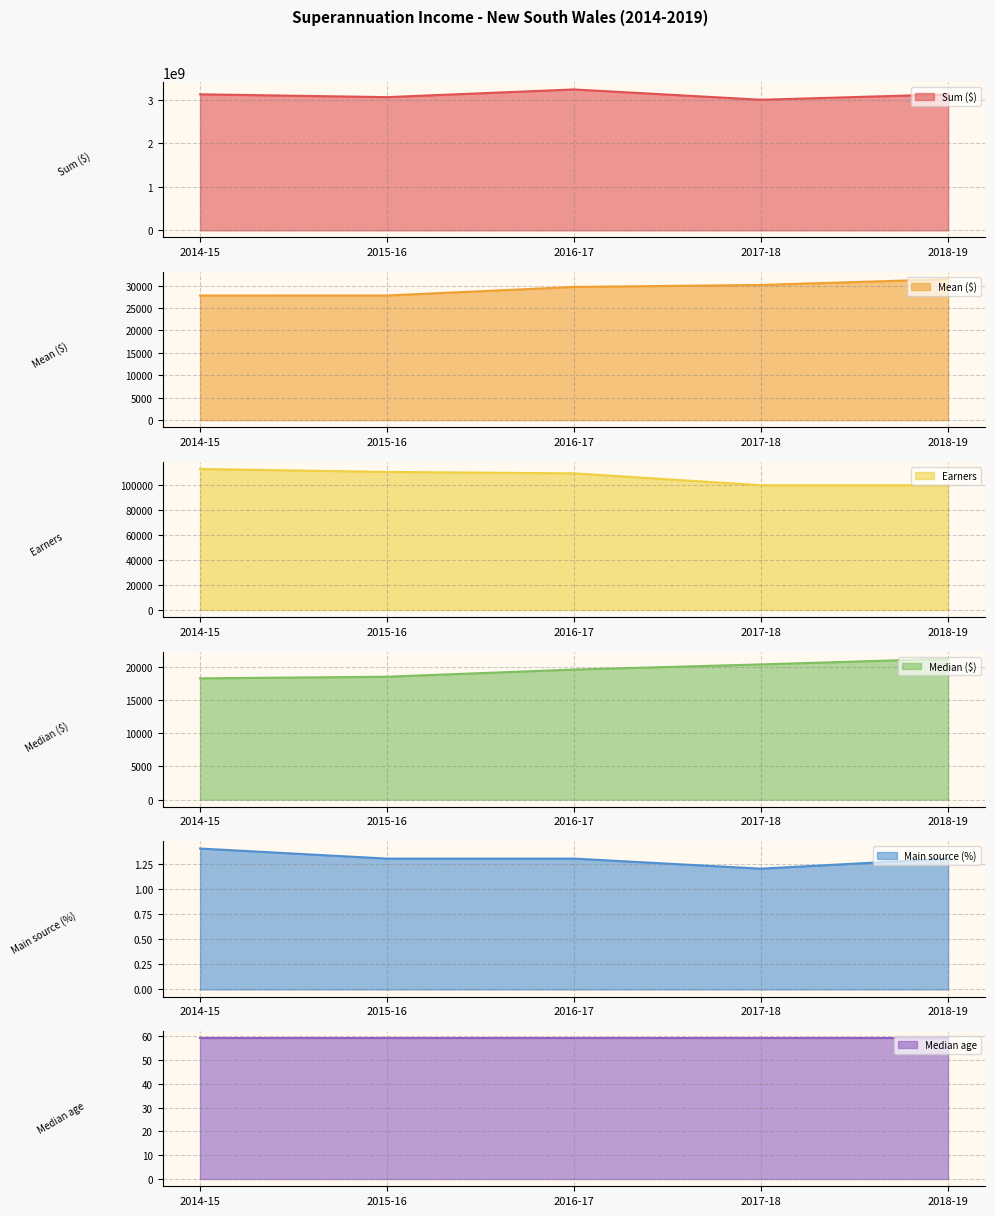

How many categories are shown in the chart?

5